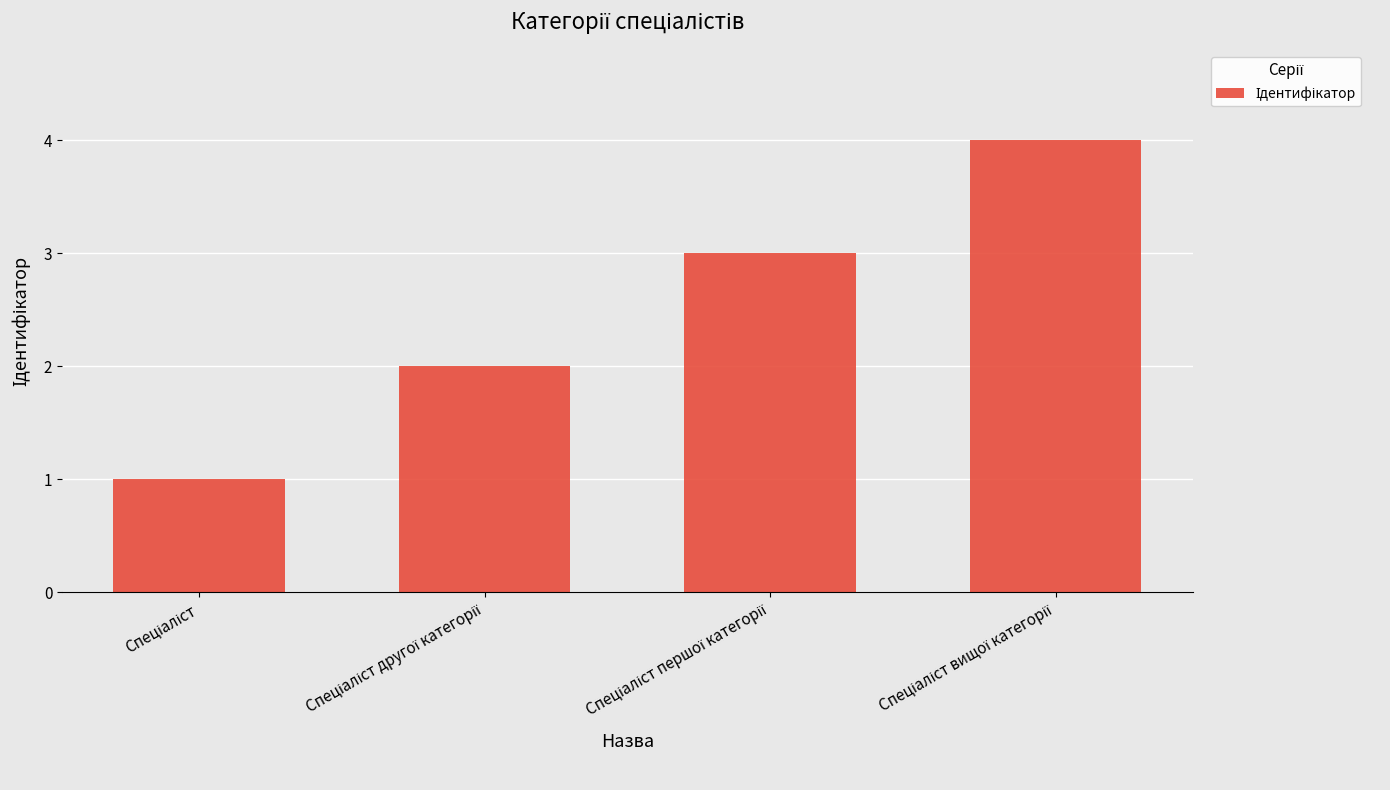

What is the difference between the maximum and minimum values?

3